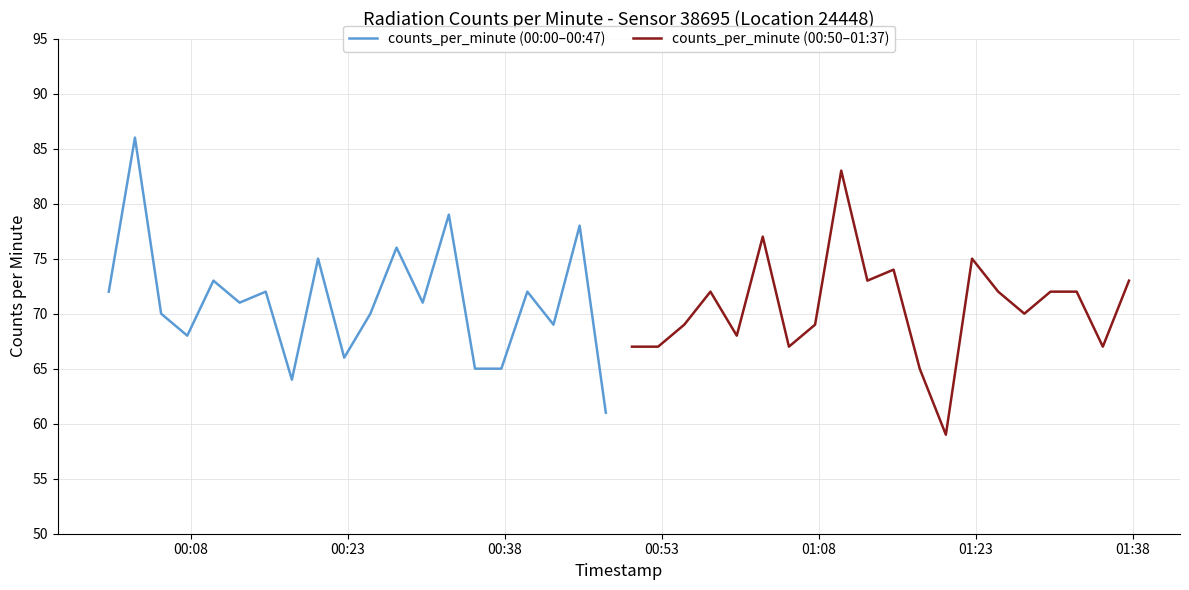

Rank the series by their maximum value, from highest to lowest.

counts_per_minute (00:00–00:47), counts_per_minute (00:50–01:37)